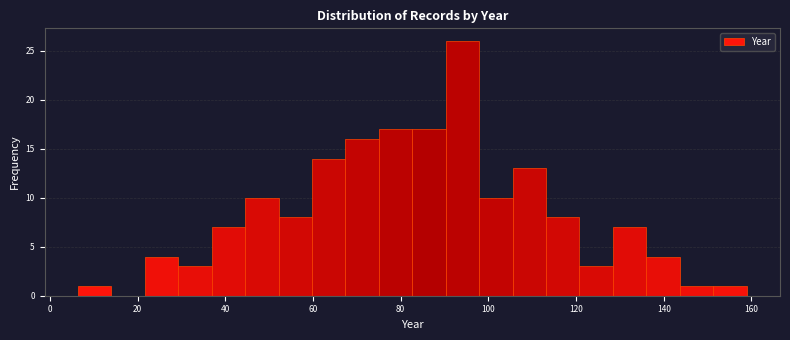

Read against the x-axis, roughly where is the centre of the tallest bar?

94